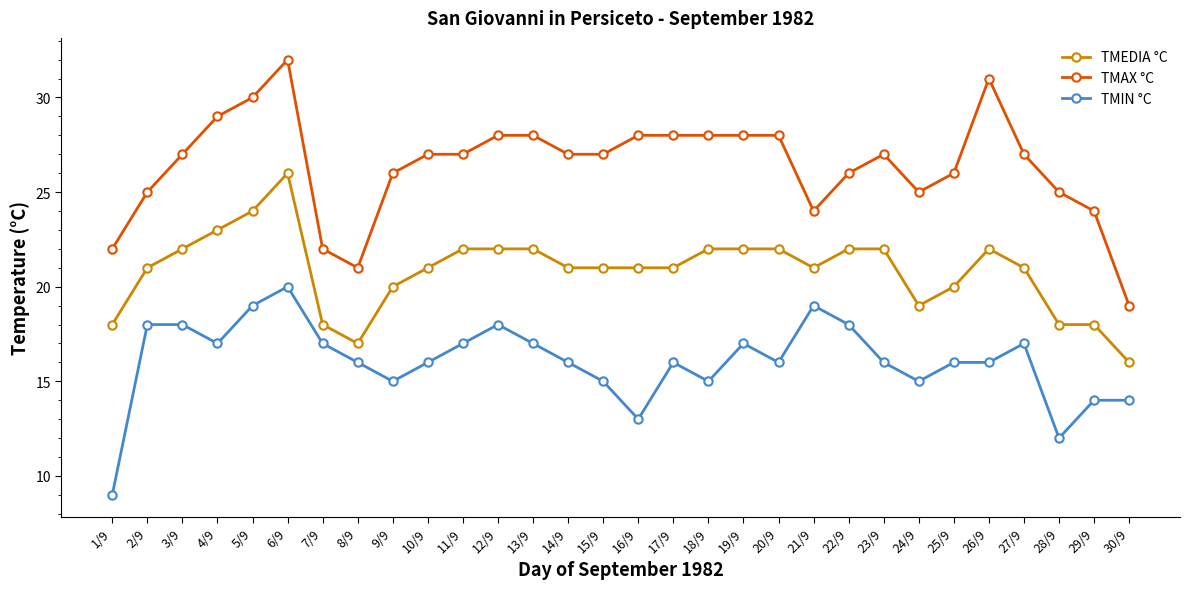

Reading left to right, what are all the values shown in this chart?

TMEDIA °C: 1/9=18	2/9=21	3/9=22	4/9=23	5/9=24	6/9=26	7/9=18	8/9=17	9/9=20	10/9=21	11/9=22	12/9=22	13/9=22	14/9=21	15/9=21	16/9=21	17/9=21	18/9=22	19/9=22	20/9=22	21/9=21	22/9=22	23/9=22	24/9=19	25/9=20	26/9=22	27/9=21	28/9=18	29/9=18	30/9=16
TMAX °C: 1/9=22	2/9=25	3/9=27	4/9=29	5/9=30	6/9=32	7/9=22	8/9=21	9/9=26	10/9=27	11/9=27	12/9=28	13/9=28	14/9=27	15/9=27	16/9=28	17/9=28	18/9=28	19/9=28	20/9=28	21/9=24	22/9=26	23/9=27	24/9=25	25/9=26	26/9=31	27/9=27	28/9=25	29/9=24	30/9=19
TMIN °C: 1/9=9	2/9=18	3/9=18	4/9=17	5/9=19	6/9=20	7/9=17	8/9=16	9/9=15	10/9=16	11/9=17	12/9=18	13/9=17	14/9=16	15/9=15	16/9=13	17/9=16	18/9=15	19/9=17	20/9=16	21/9=19	22/9=18	23/9=16	24/9=15	25/9=16	26/9=16	27/9=17	28/9=12	29/9=14	30/9=14